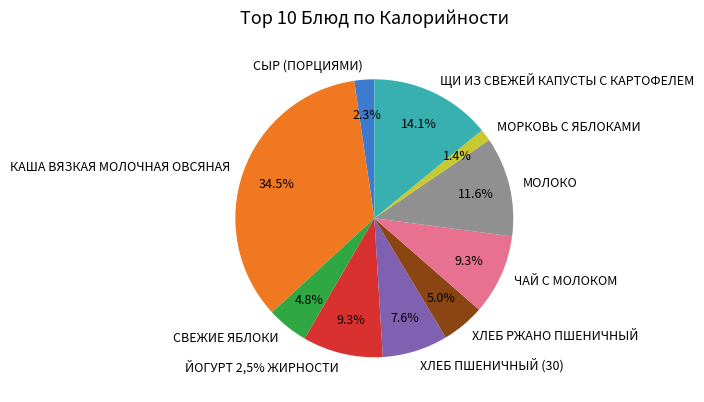

How much of the chart is everything except МОРКОВЬ С ЯБЛОКАМИ?

98.6%